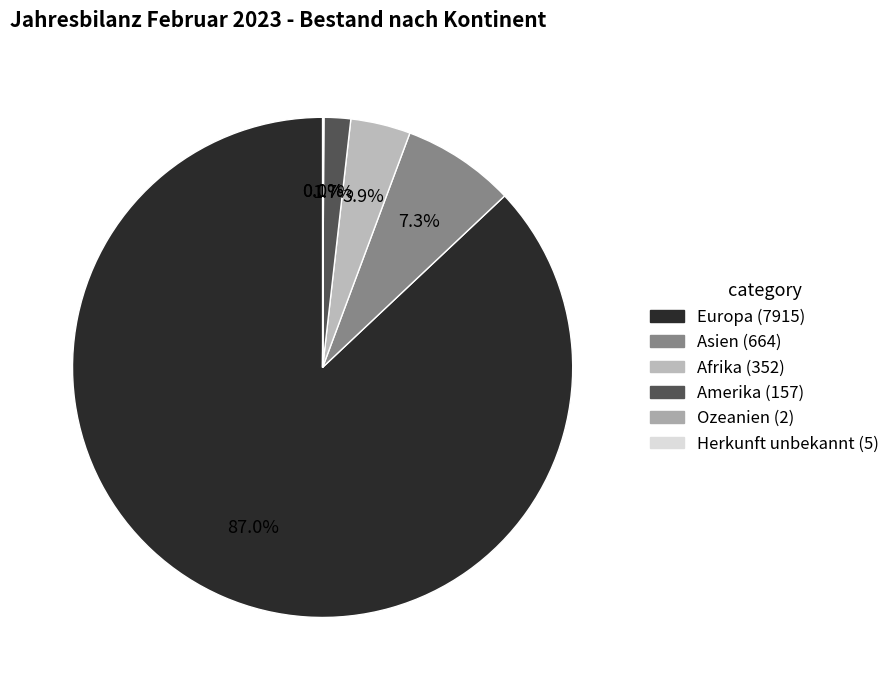

Count the number of slices in the pie.

6